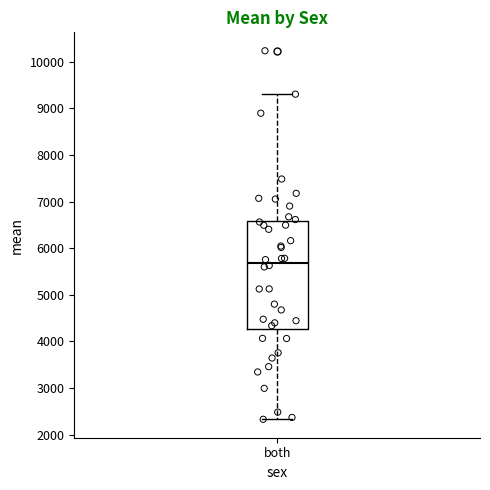

Transcribe this box plot: give where the median line is, the range the box spans, and where the two whiskers end, as read against the y-axis. The values are not printed on the chart, so give them approximately, as read against the axis.

median 5700, box 4300 to 6600, whiskers 2300 to 9300